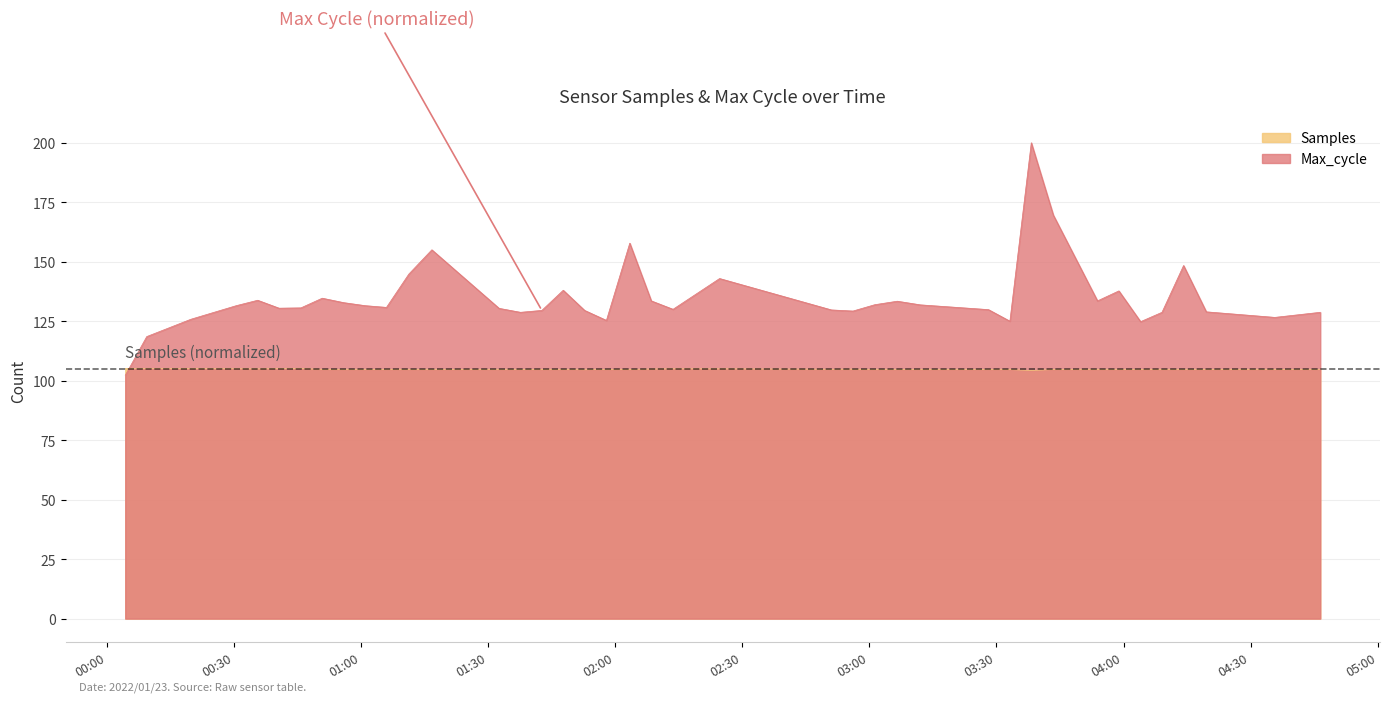

Rank the series by their maximum value, from lowest to highest.

Samples, Max_cycle